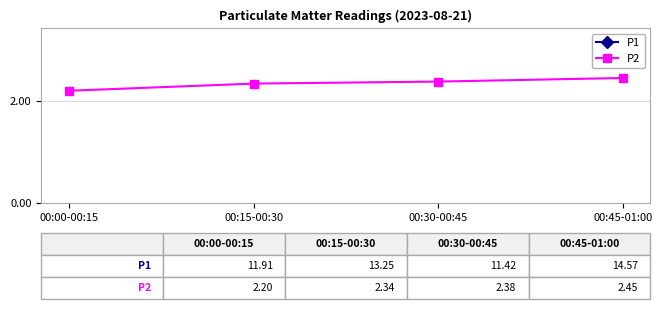

Is it true that P1 equals 11.9 at 00:00-00:15?

True